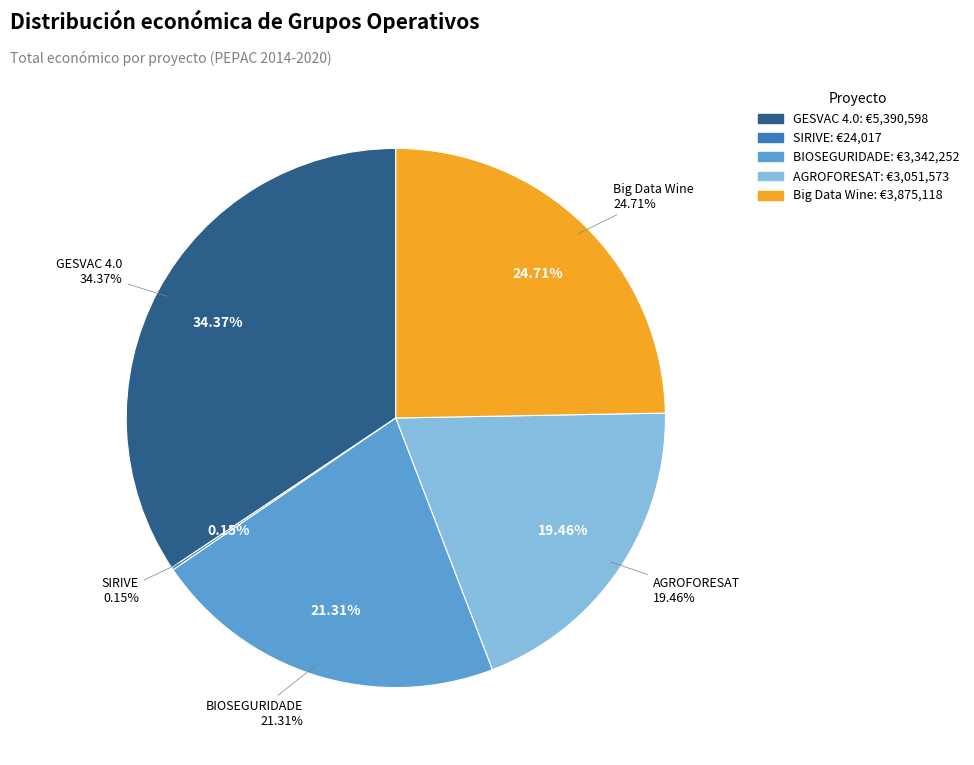

To the nearest percent, what is the difference between the AGROFORESAT and SIRIVE slice percentages?

19%